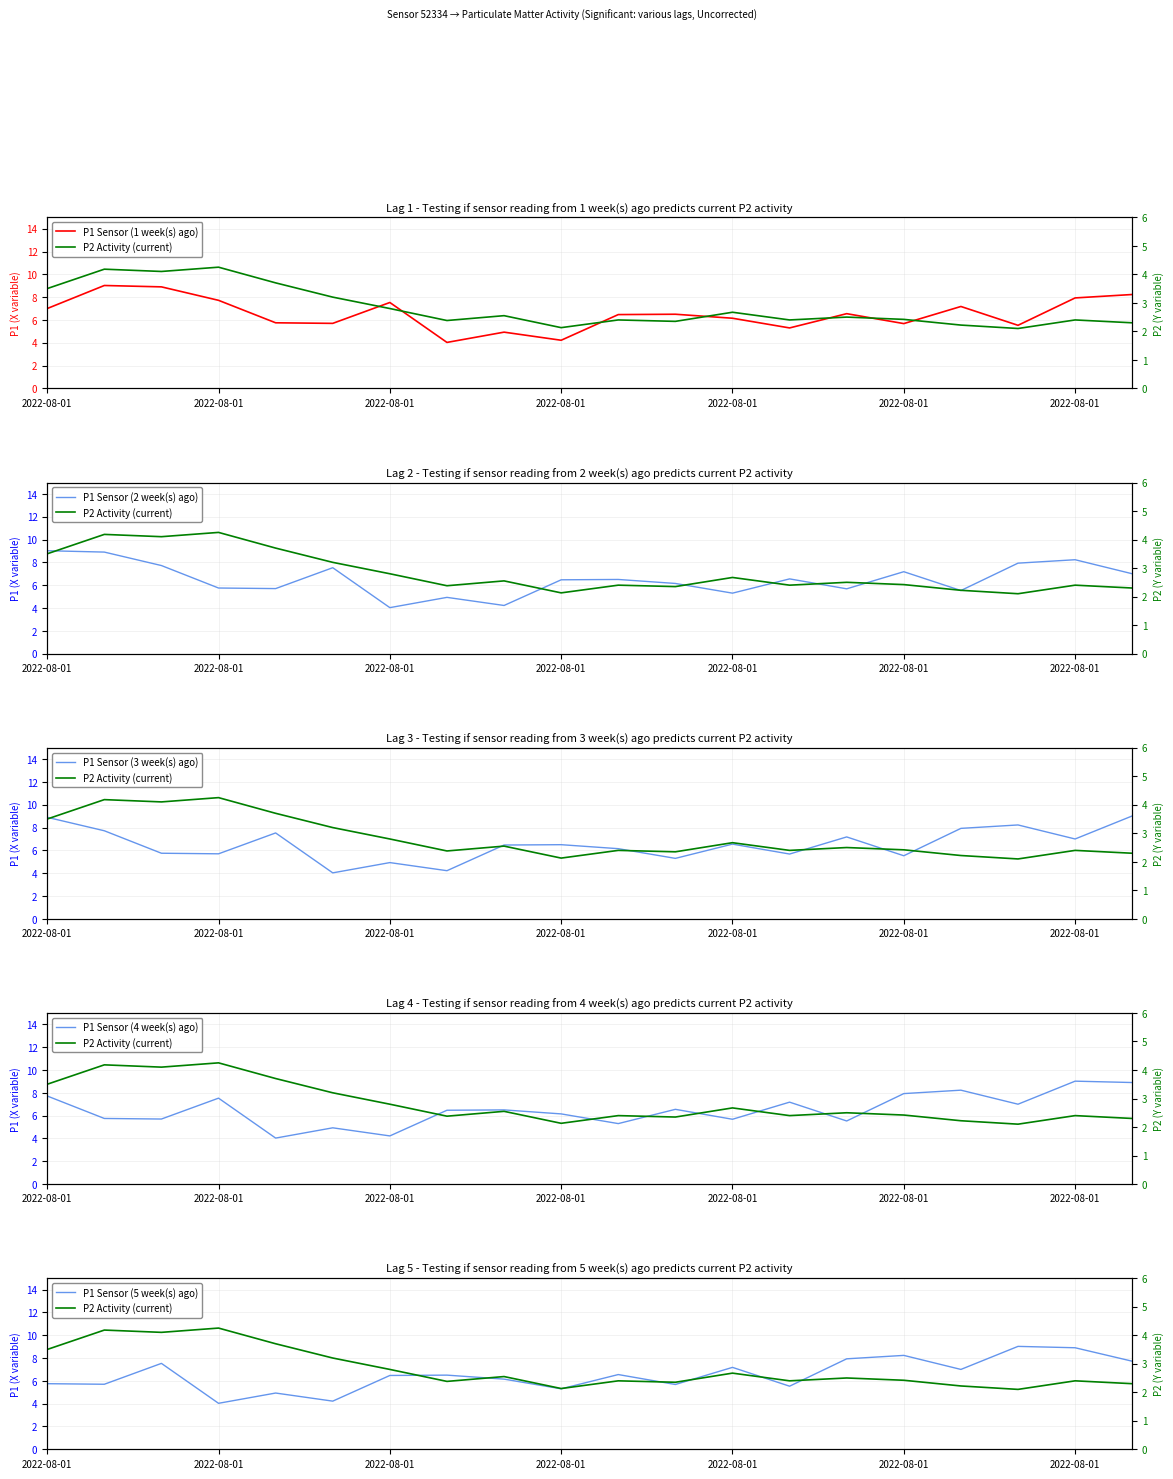

Is the value of P1 Sensor (3 week(s) ago) at 10 greater than the value of P1 Sensor (2 week(s) ago) at 9?

No